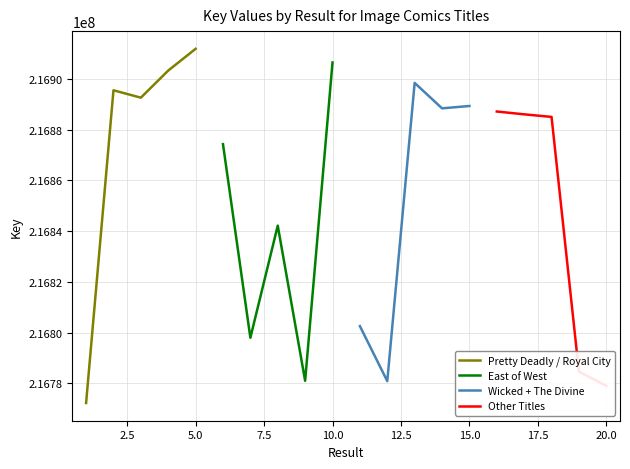

What is the lowest value of the Pretty Deadly / Royal City series?

216772186